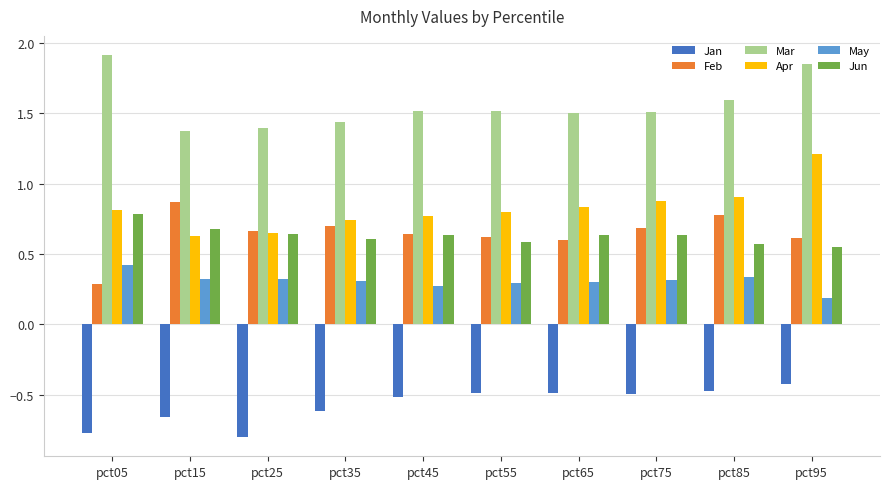

At which label does May reach its minimum?

pct95